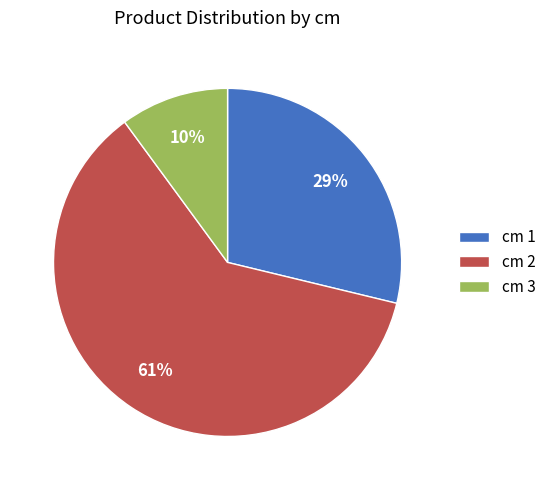

Which slice represents more than half of the pie?

cm 2